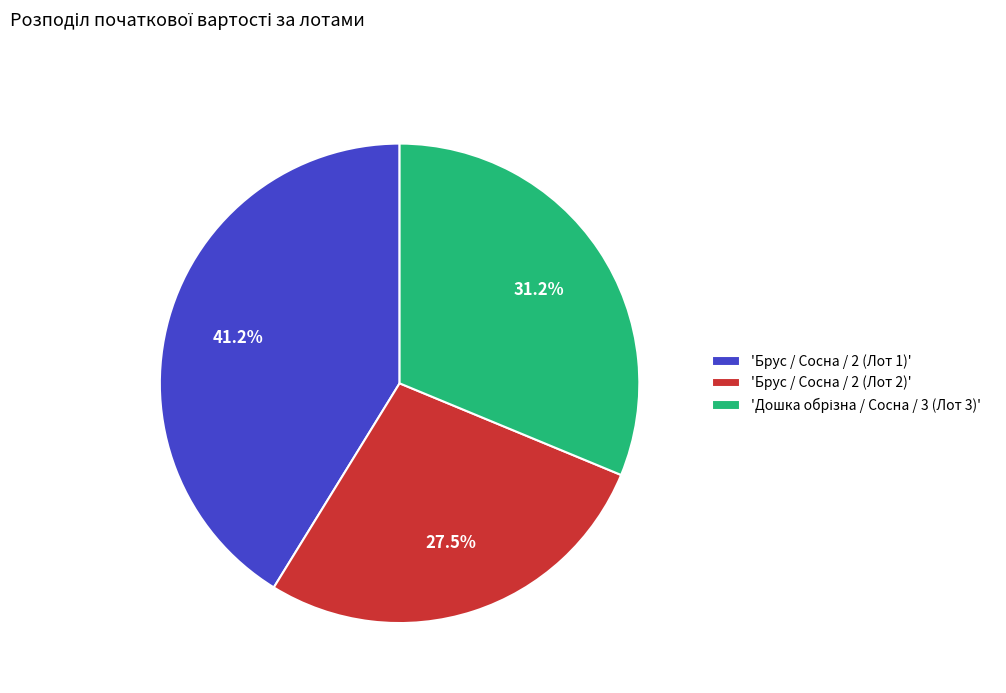

What is the largest slice in the pie chart?

'Брус / Сосна / 2 (Лот 1)'